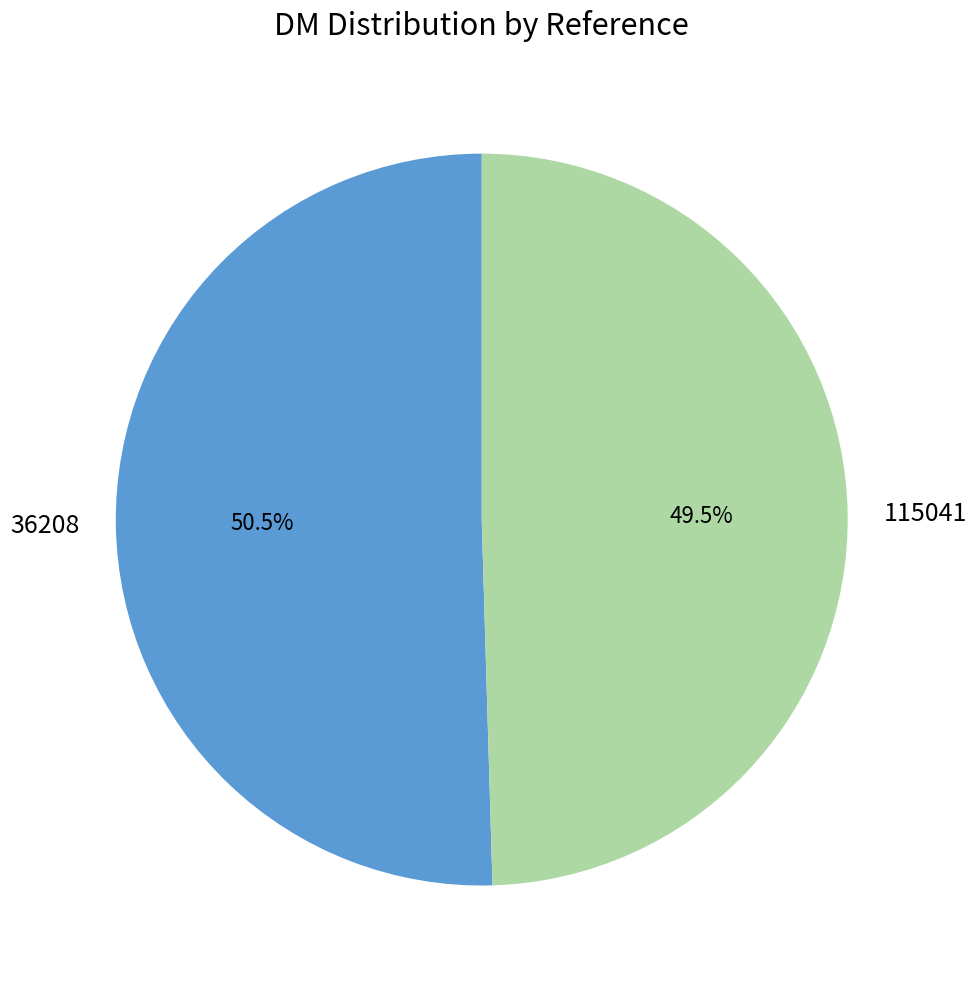

Between 36208 and 115041, which is larger?

36208